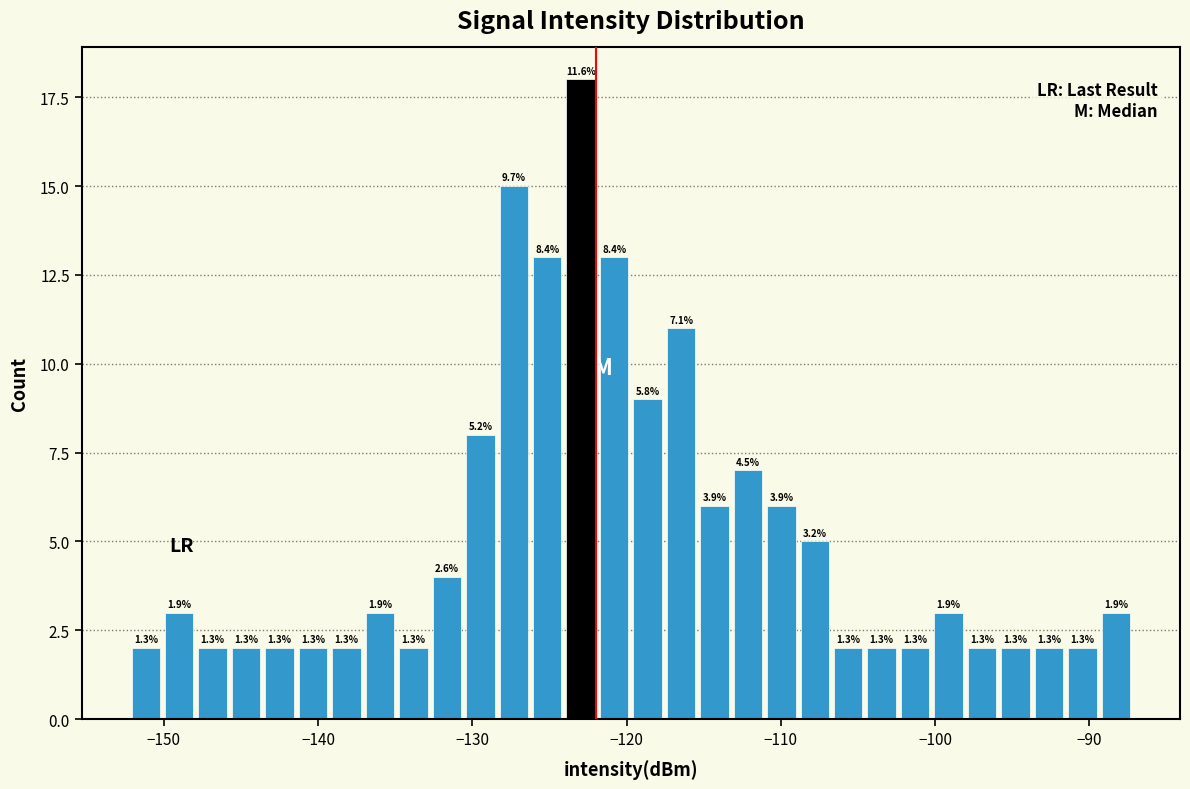

Read against the x-axis, roughly where is the centre of the tallest bar?

-123